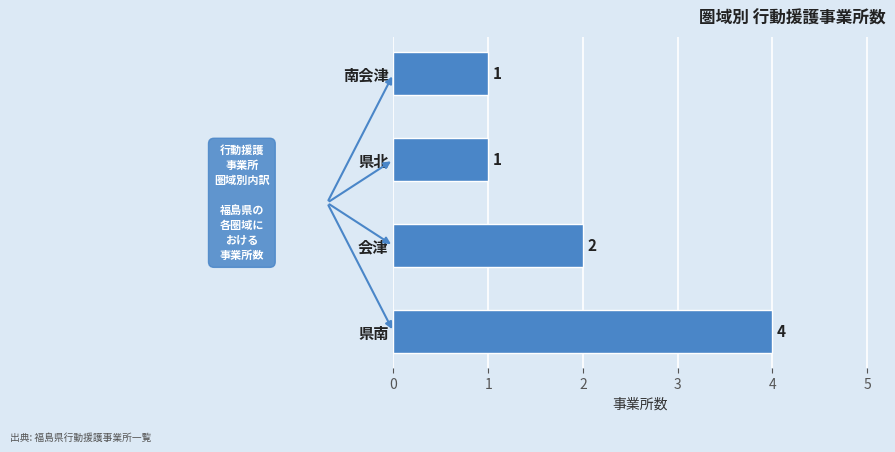

How many distinct data groups are displayed?

1